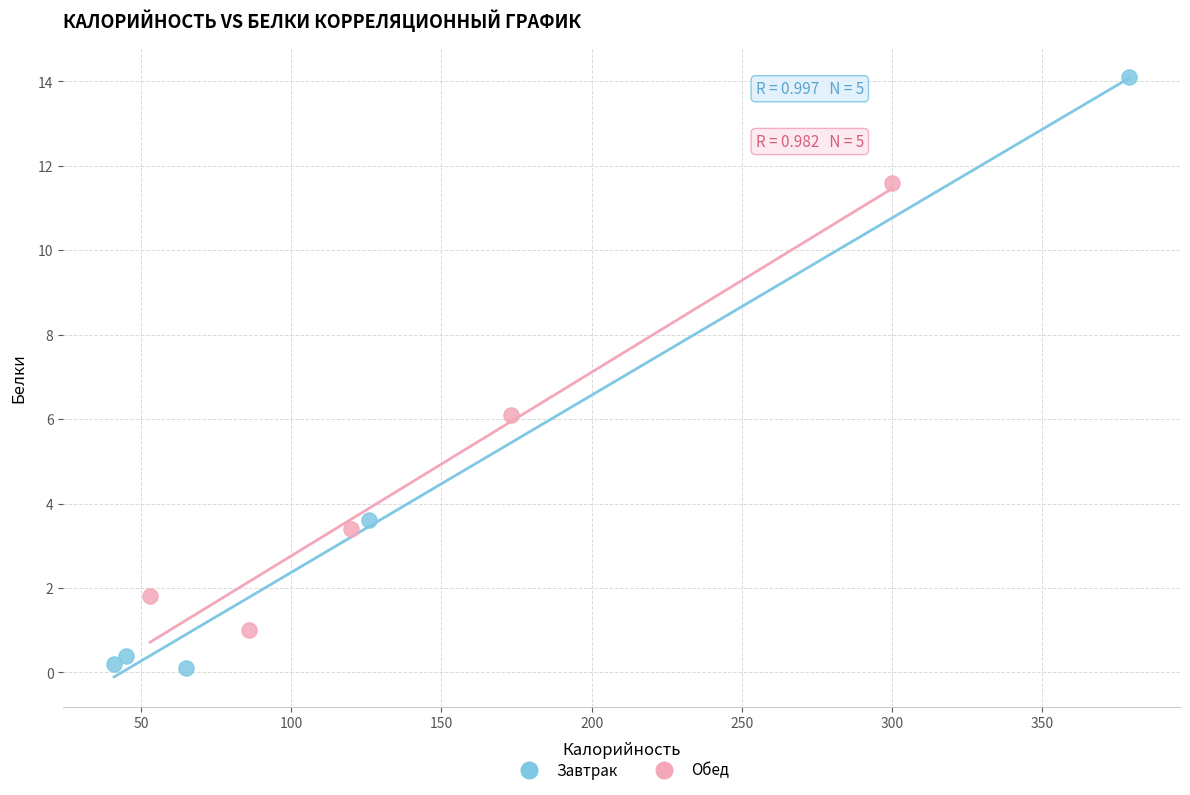

Which series contains the lowest Y value?

Завтрак